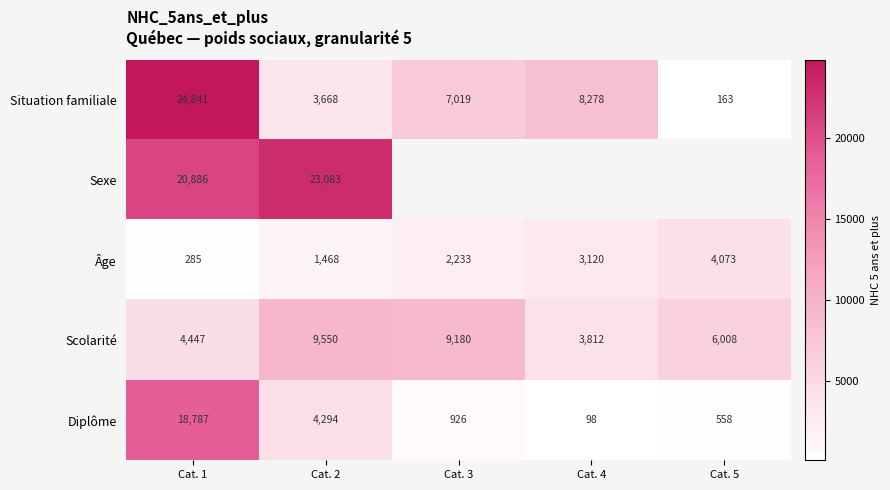

What is the maximum value shown in the chart?

24841.0